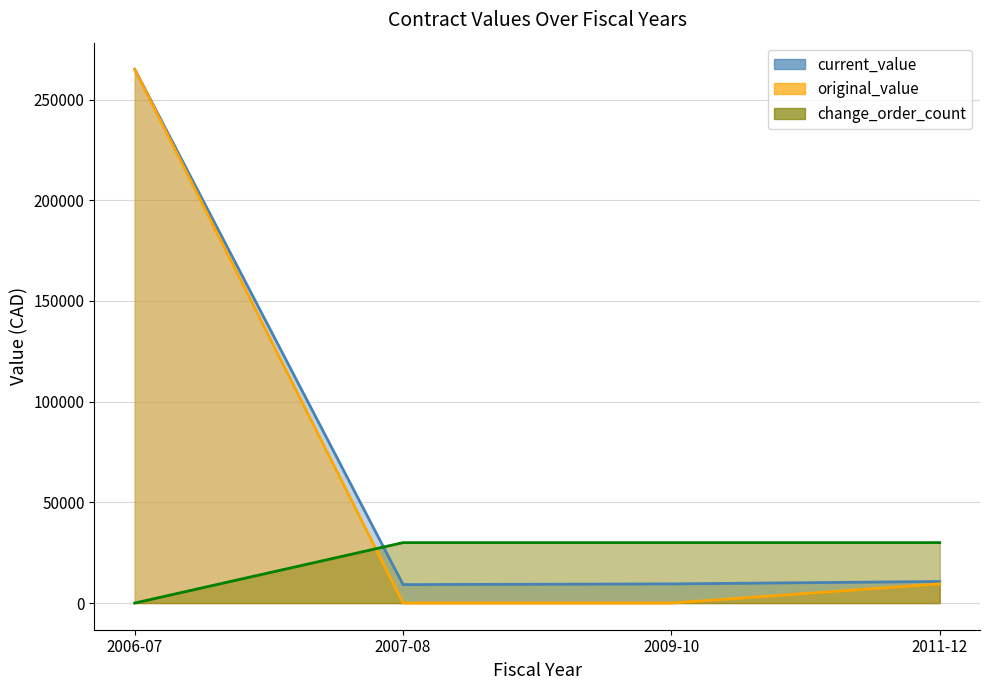

What is the label of the 4th point from the right?

2006-07